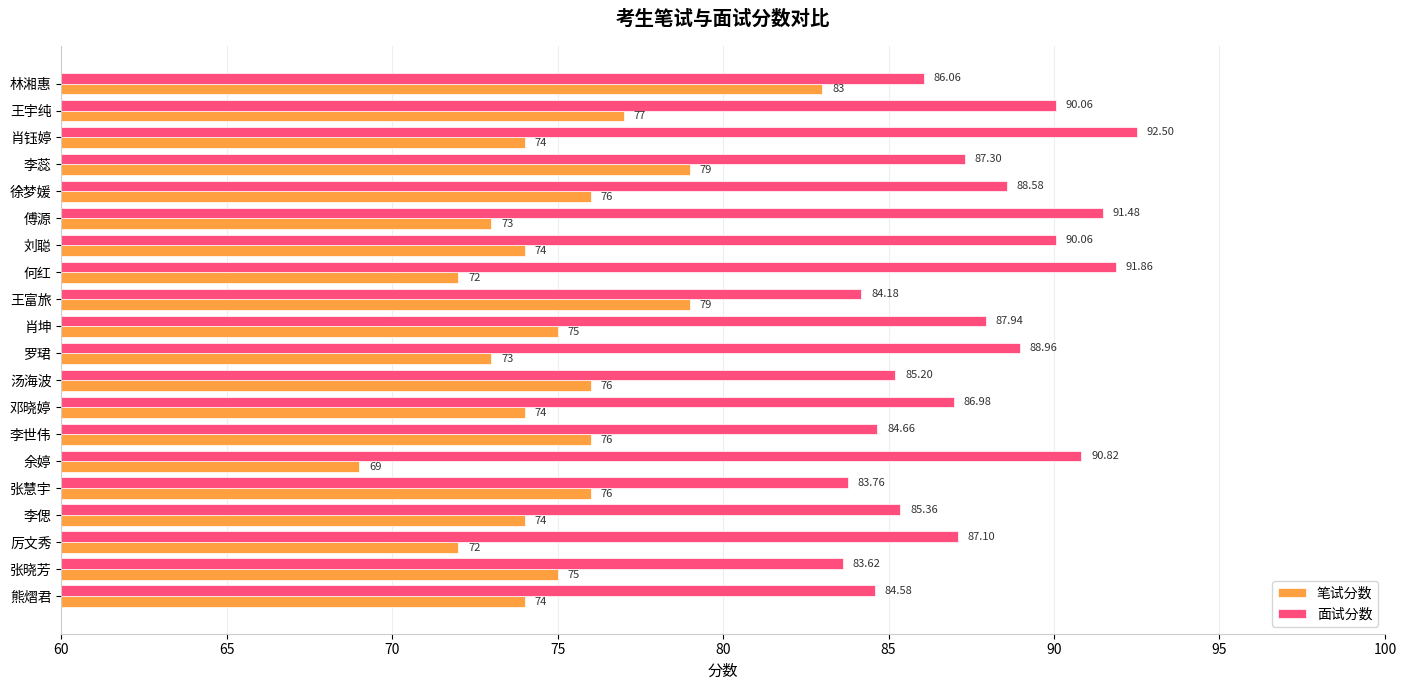

Which series has the largest total across all categories?

面试分数